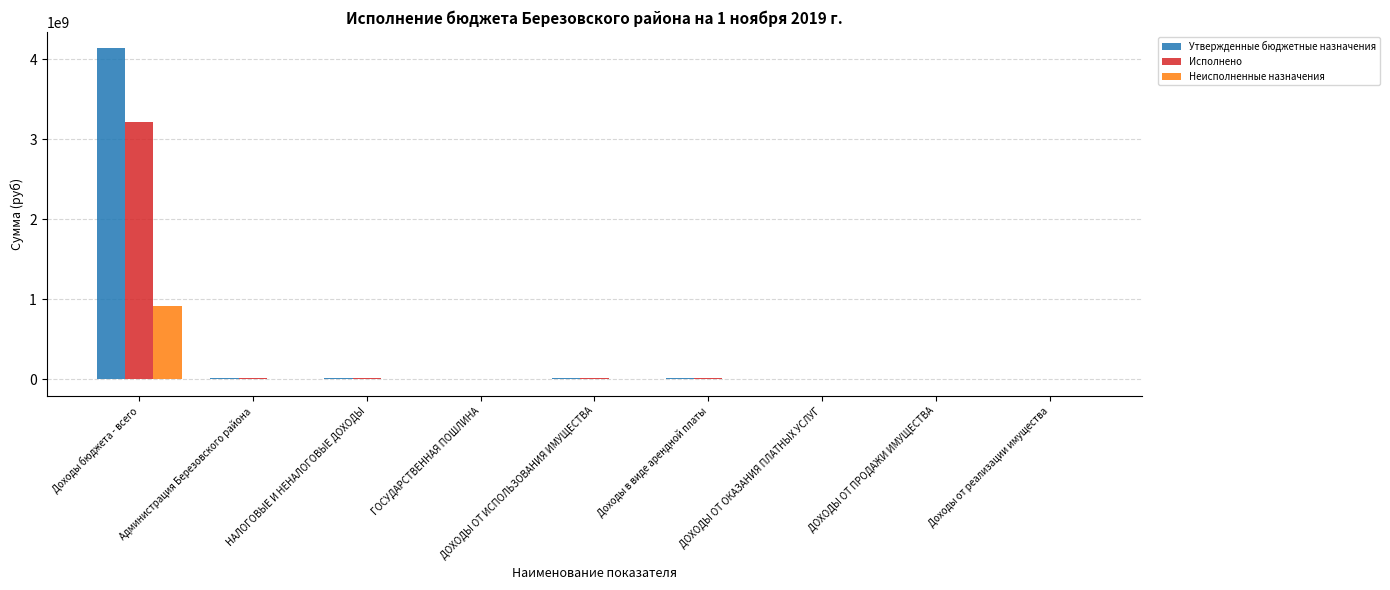

Is it true that Исполнено equals 3213772122.5 at Доходы бюджета - всего?

True